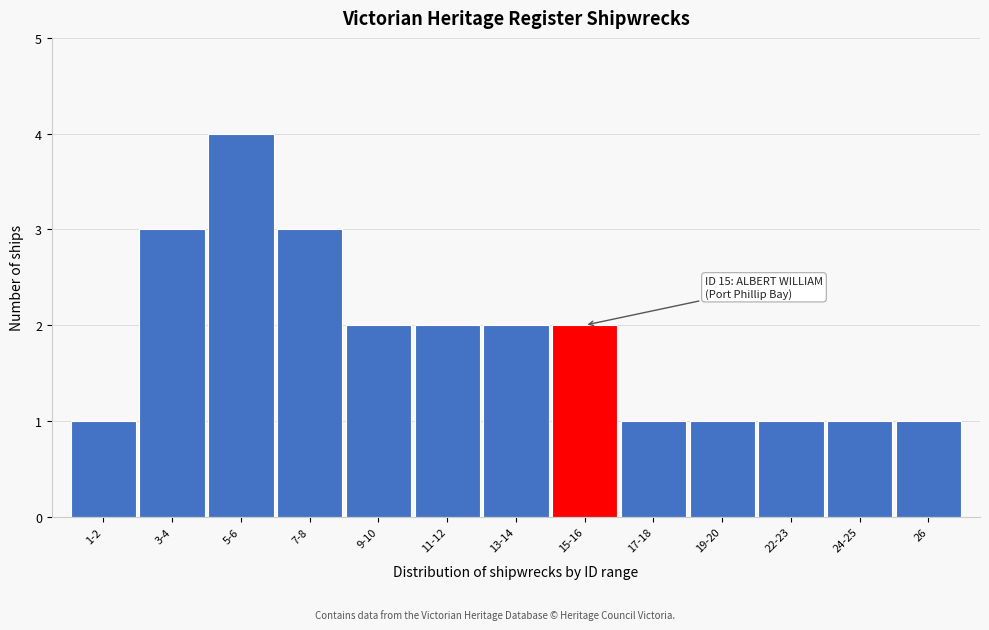

Reading right to left, what are all the values shown in this chart?

1	1	1	1	1	2	2	2	2	3	4	3	1